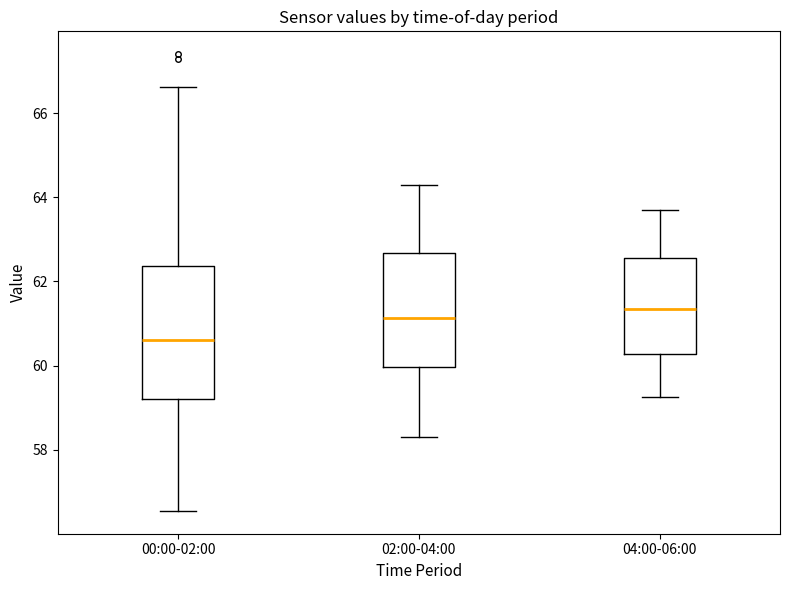

Which box is the tallest, from its lower edge to its upper edge?

00:00-02:00